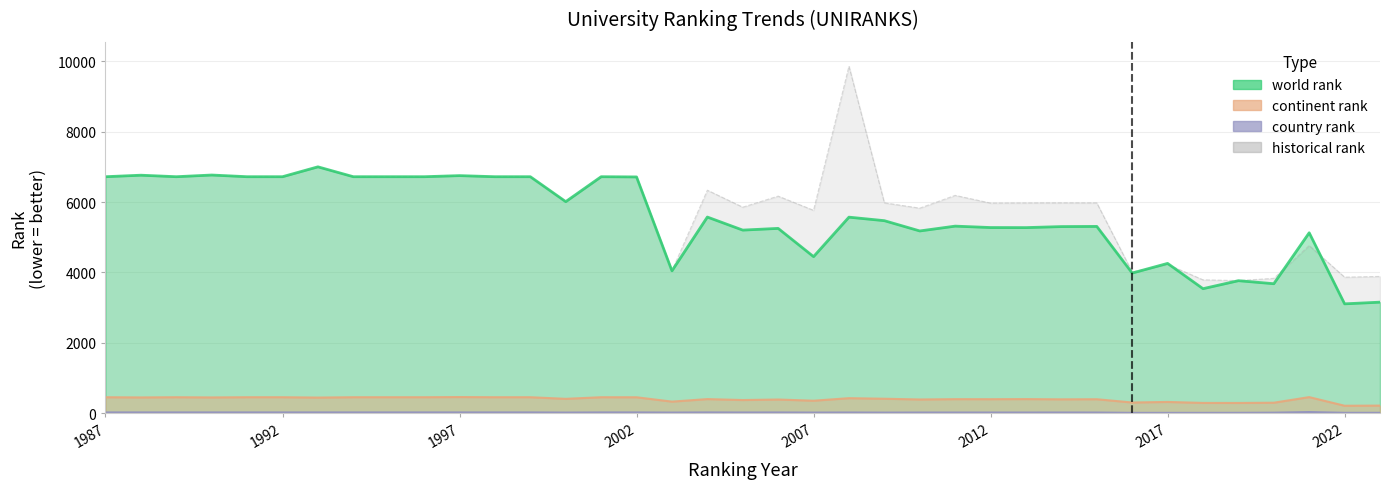

Is the value of historical rank at 1998 greater than the value of country rank at 2016?

Yes